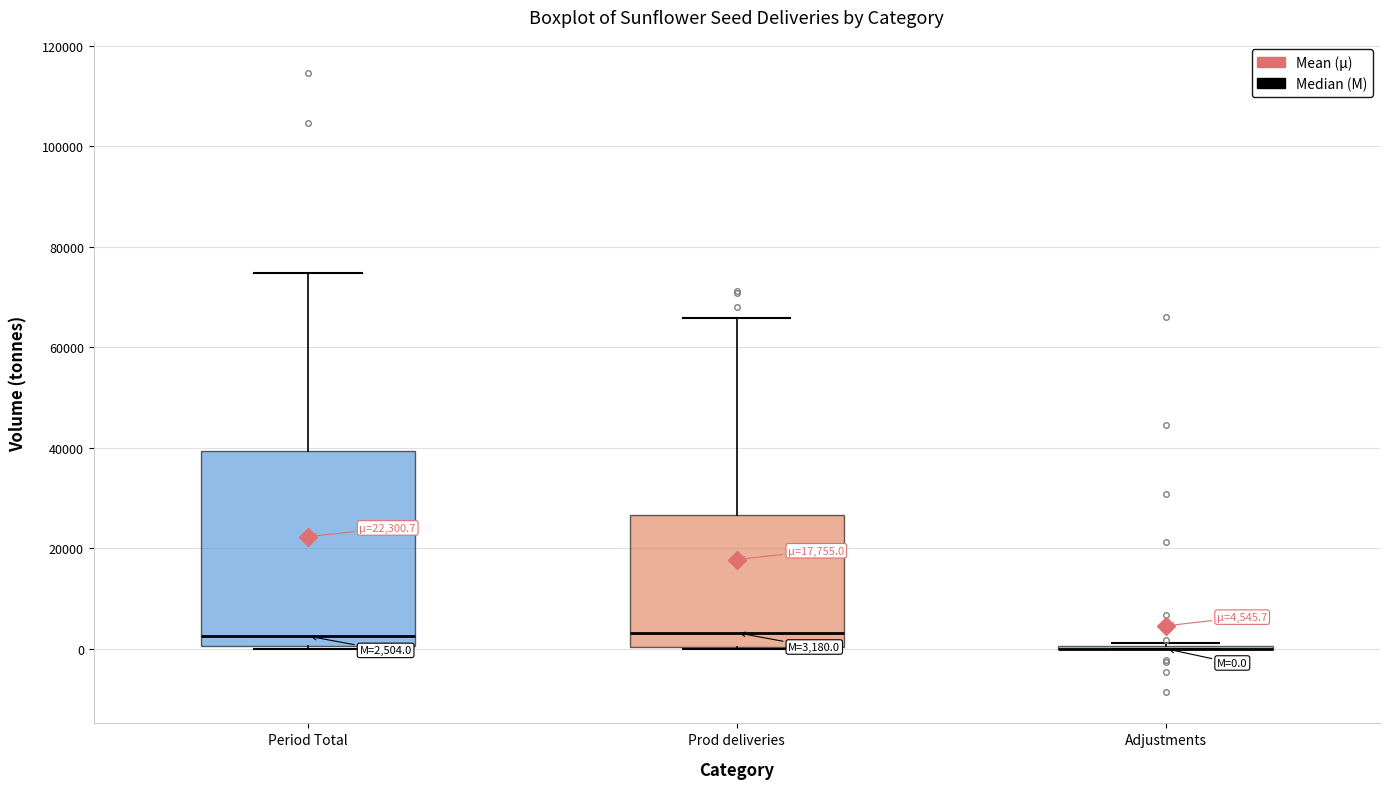

Which box is the tallest, from its lower edge to its upper edge?

Period Total